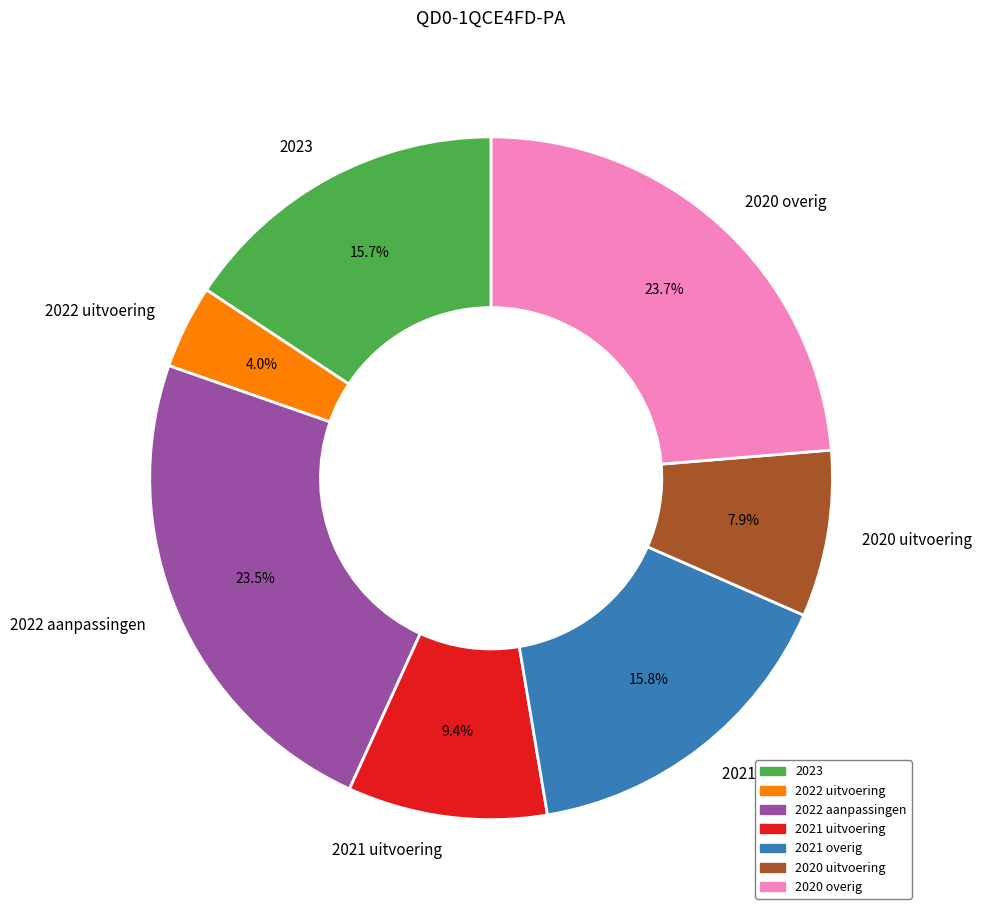

What is the smallest slice in the pie chart?

2022 uitvoering